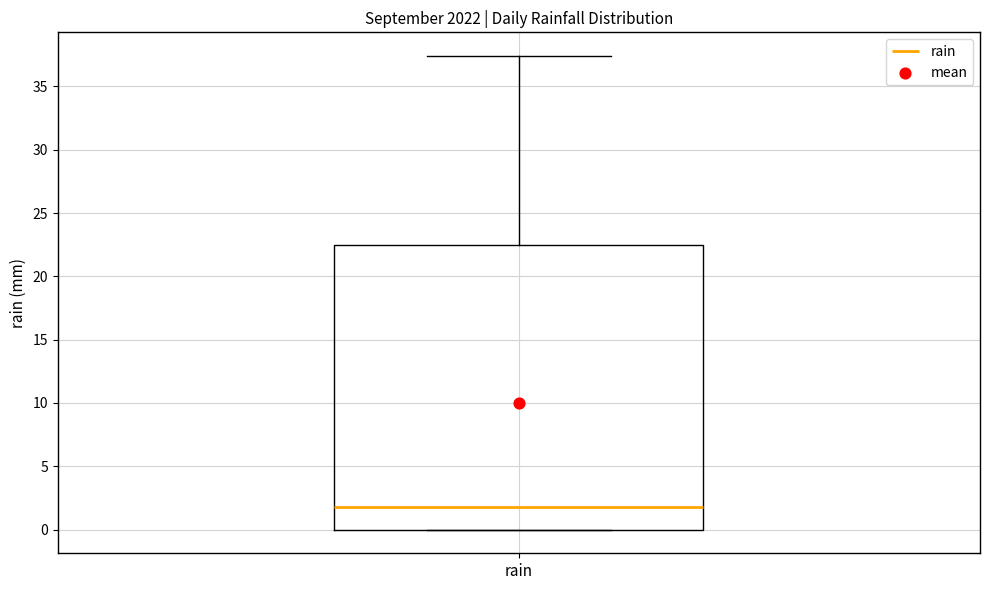

Read this box plot against the y-axis: the position of the median line, the range covered by the box, and the ends of both whiskers. The values are not printed on the chart, so give them approximately, as read against the axis.

median 2.0, box 0.0 to 22.5, whiskers 0.0 to 37.5